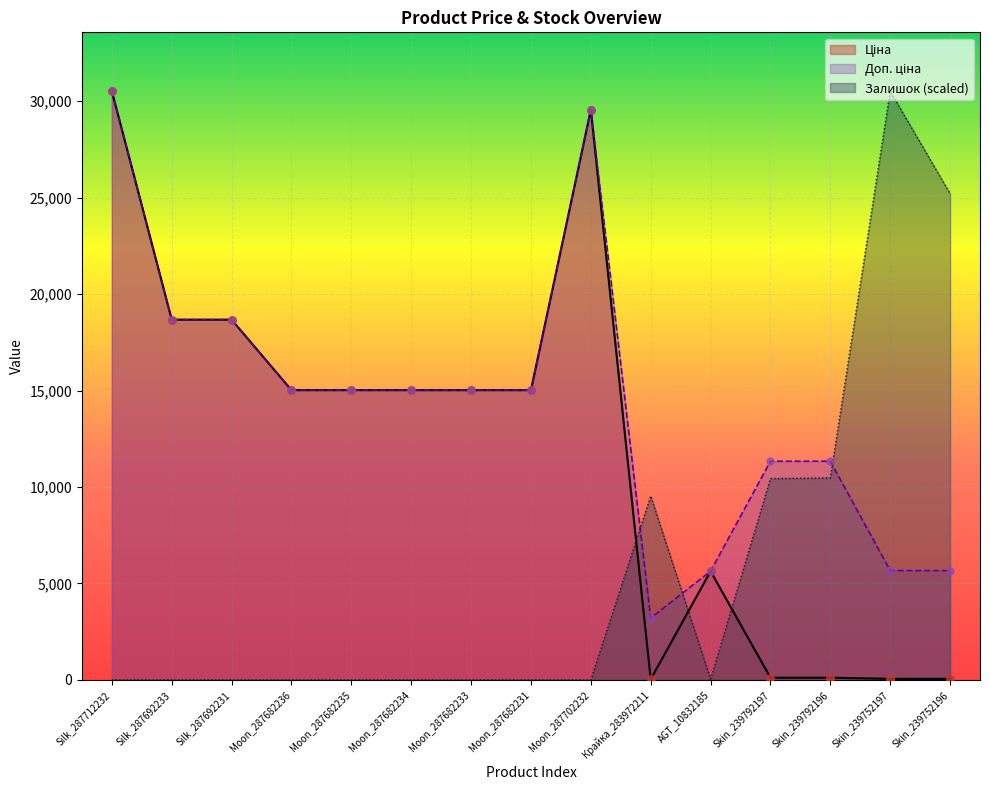

Which series has the largest total across all categories?

Доп. ціна